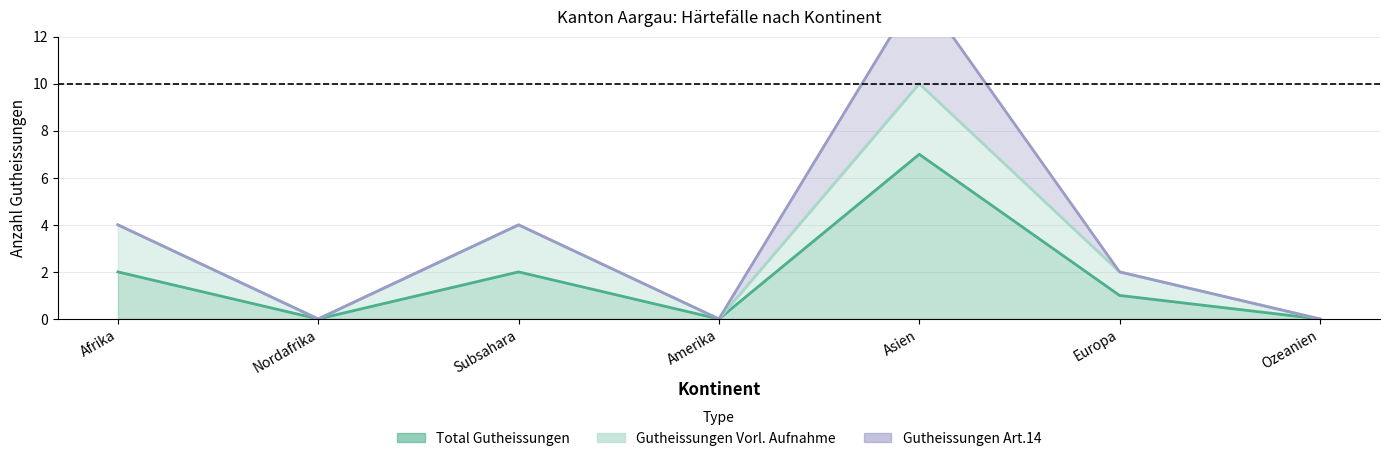

Reading right to left, list all the values displayed in this chart.

Total Gutheissungen: 0	1	7	0	2	0	2
Gutheissungen Vorl. Aufnahme: 0	1	3	0	2	0	2
Gutheissungen Art.14: 0	0	4	0	0	0	0